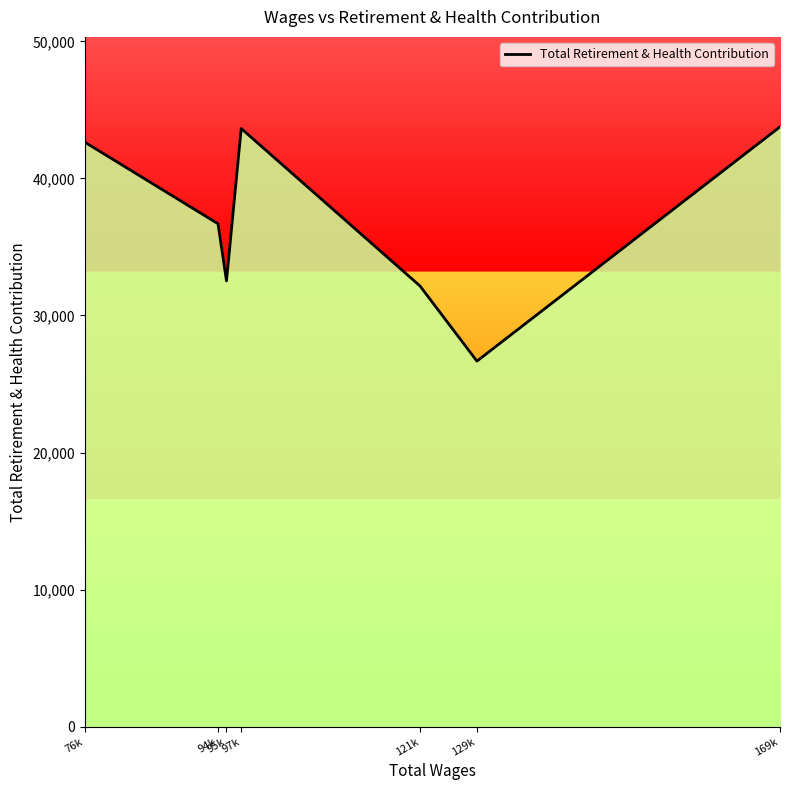

At which label does the data first exceed 36690?

76k